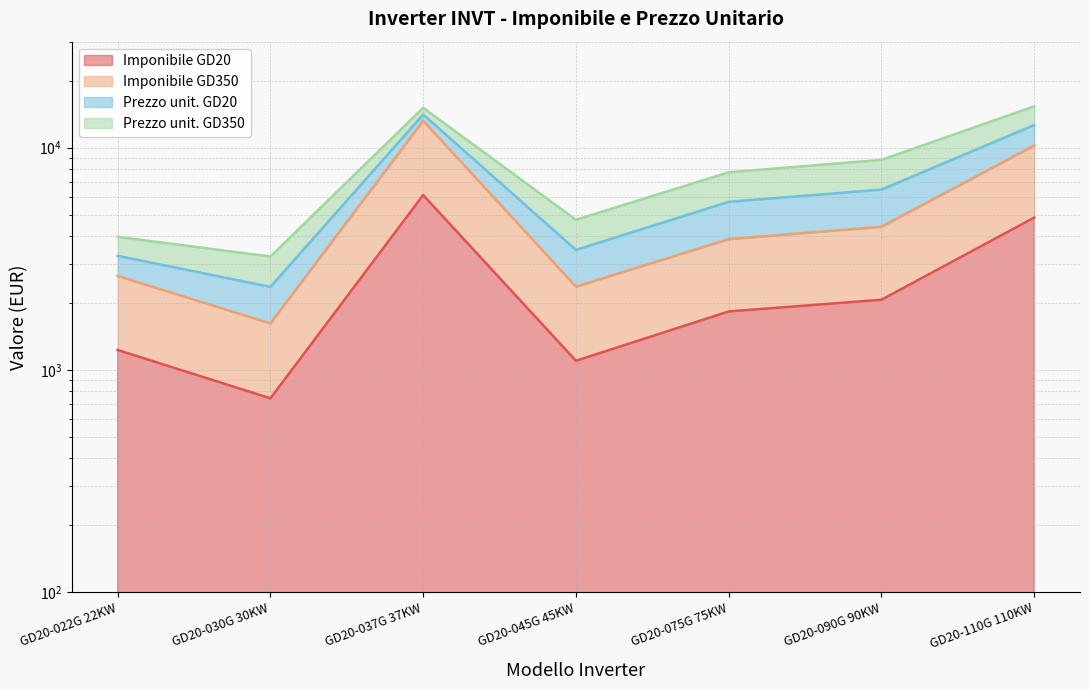

Where is the first local minimum for Imponibile GD20?

GD20-030G 30KW